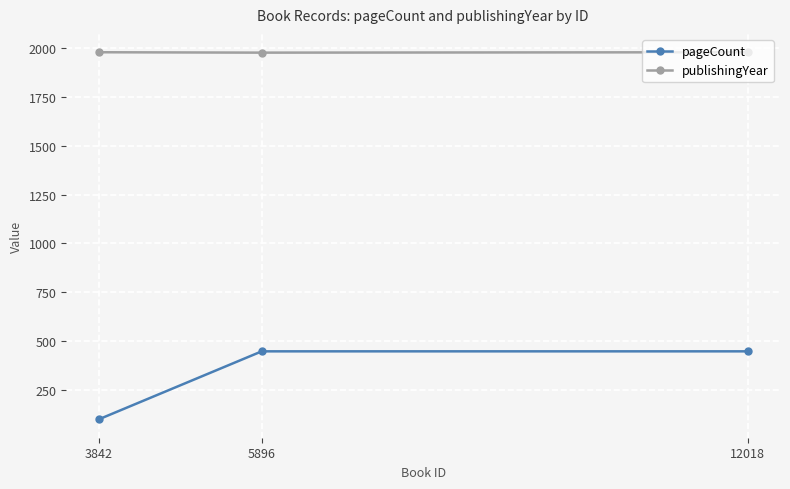

What is the difference between the maximum and minimum values in the pageCount series?

348